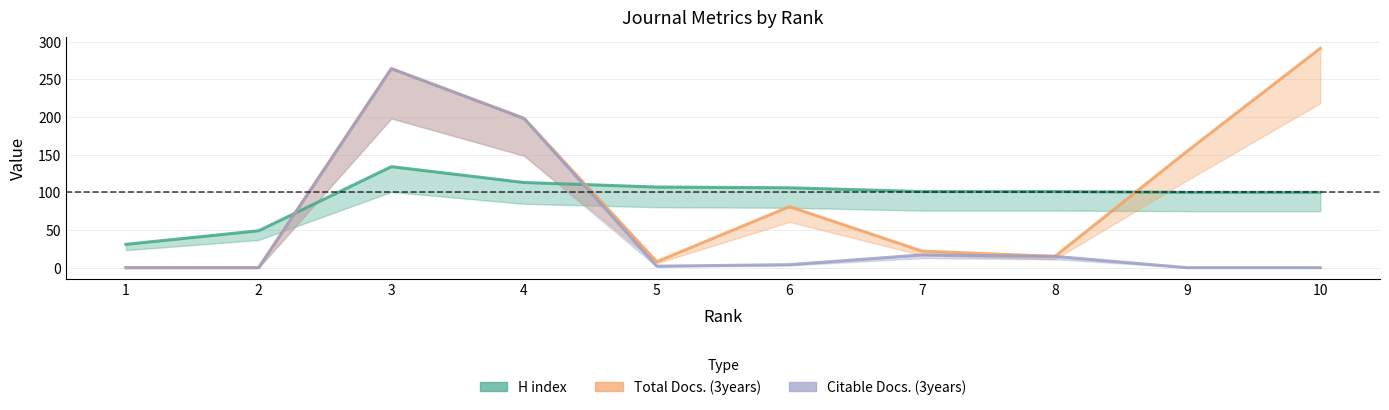

Which series has the widest spread of values?

Total Docs. (3years)